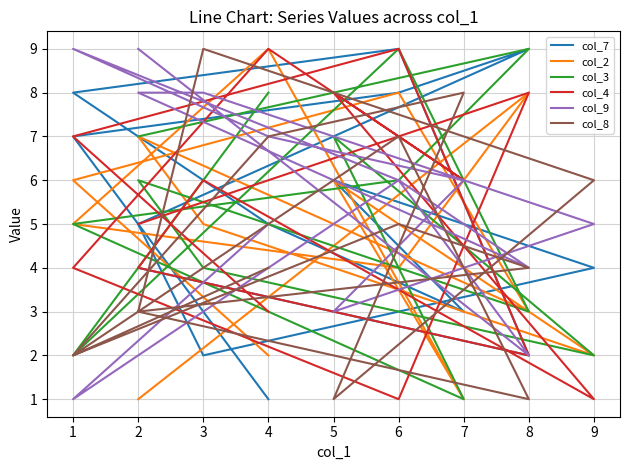

The value of col_8 at 8 is 3. True or false?

False